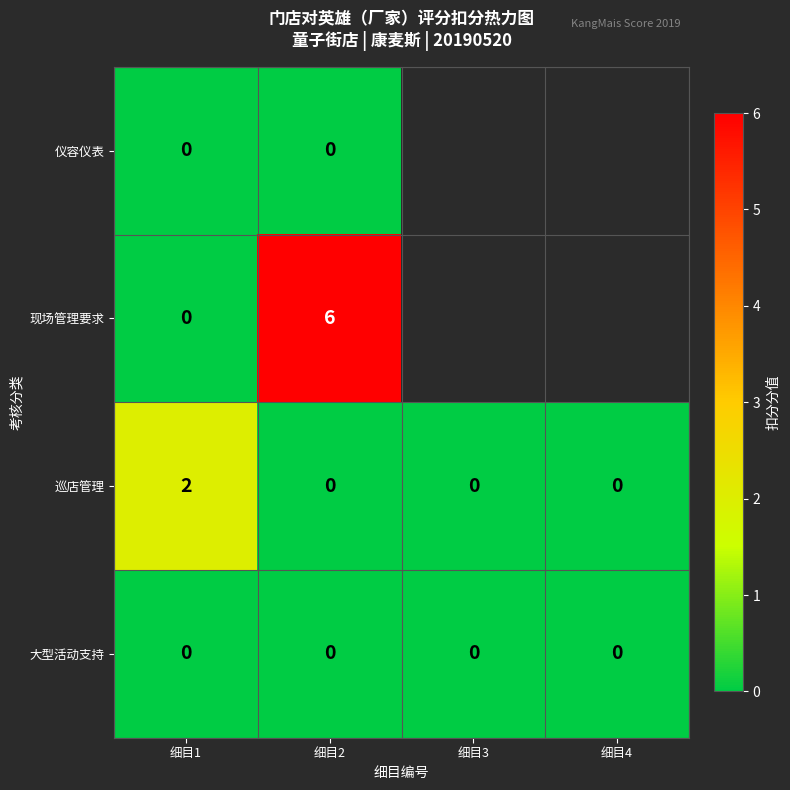

At which label does 巡店管理 reach its peak?

细目1